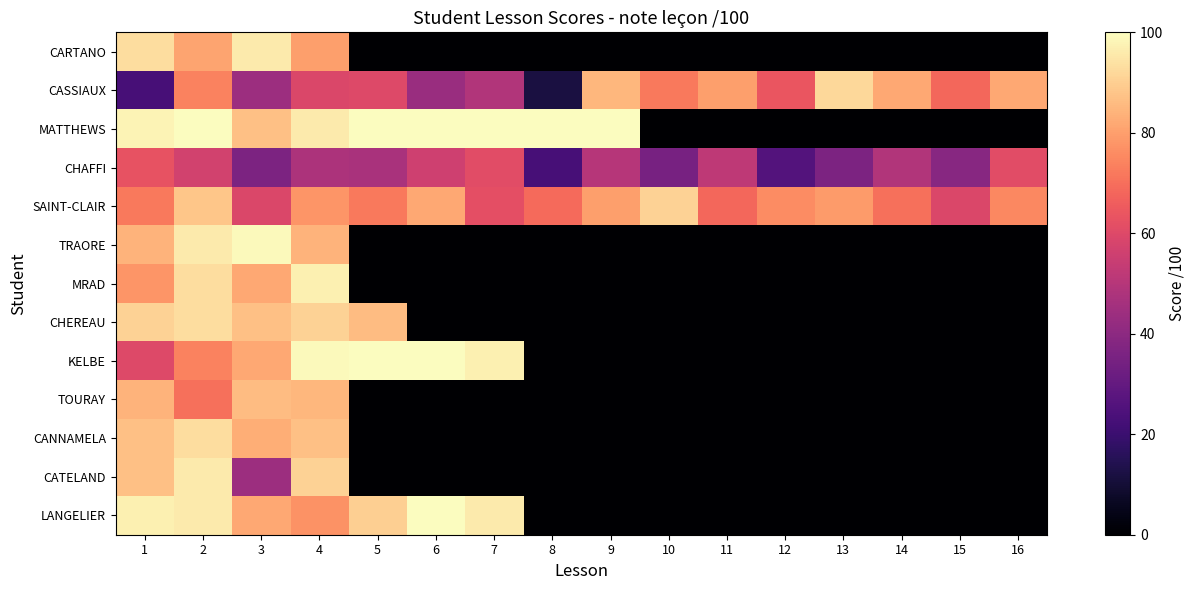

Which category has the highest value across all series?

2